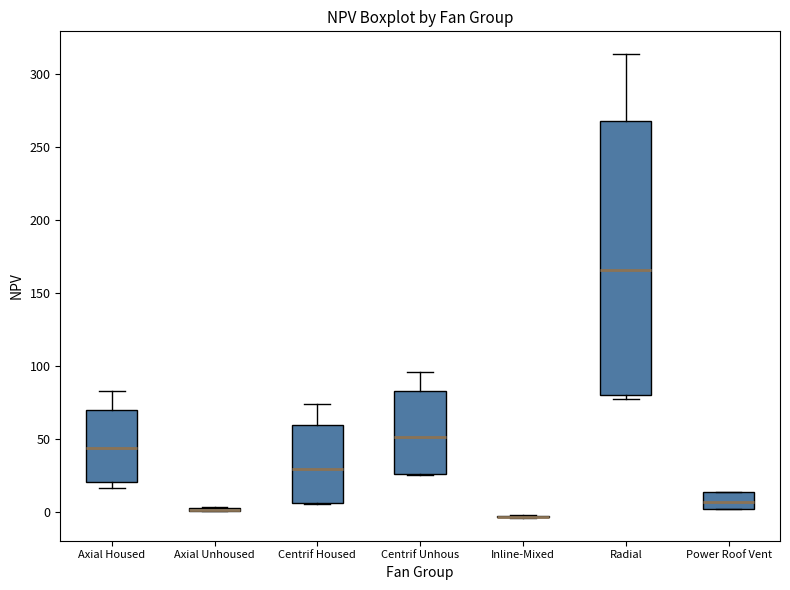

Where does the upper whisker of the box for Centrif Unhous end on the y-axis? The values are not printed on the chart, so give them approximately, as read against the axis.

95